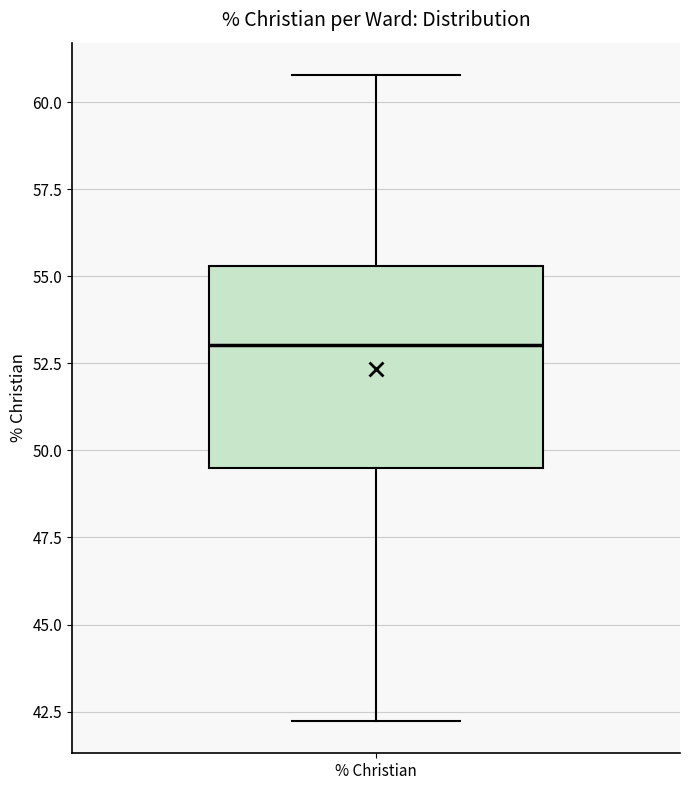

Transcribe this box plot: give where the median line is, the range the box spans, and where the two whiskers end, as read against the y-axis. The values are not printed on the chart, so give them approximately, as read against the axis.

median 53.0, box 49.5 to 55.5, whiskers 42.0 to 61.0